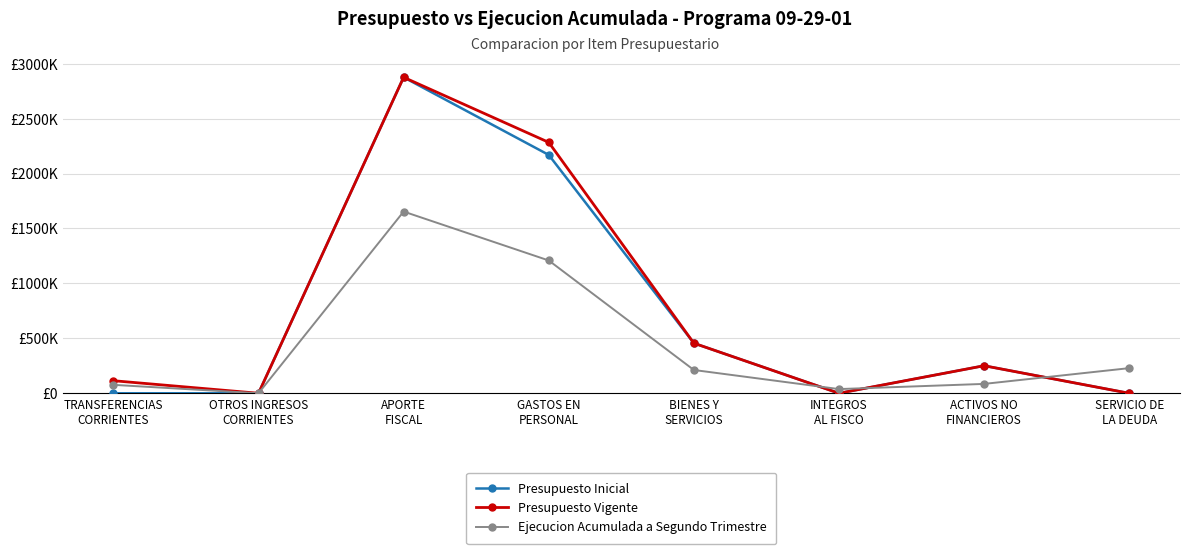

Does the chart have visible grid lines?

Yes